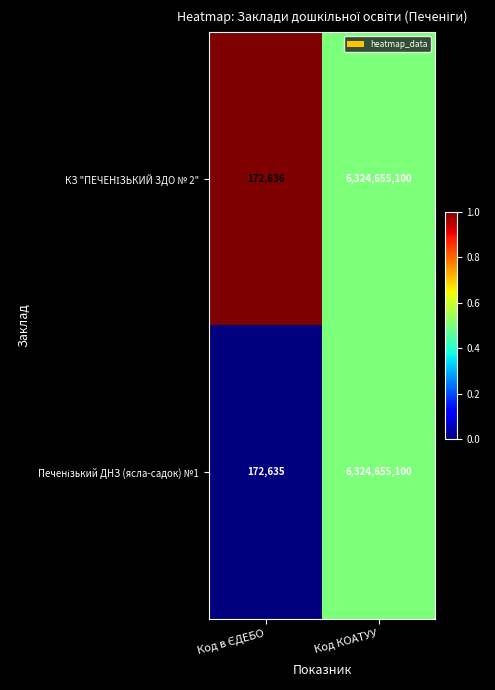

What is the greatest value displayed?

6324655100